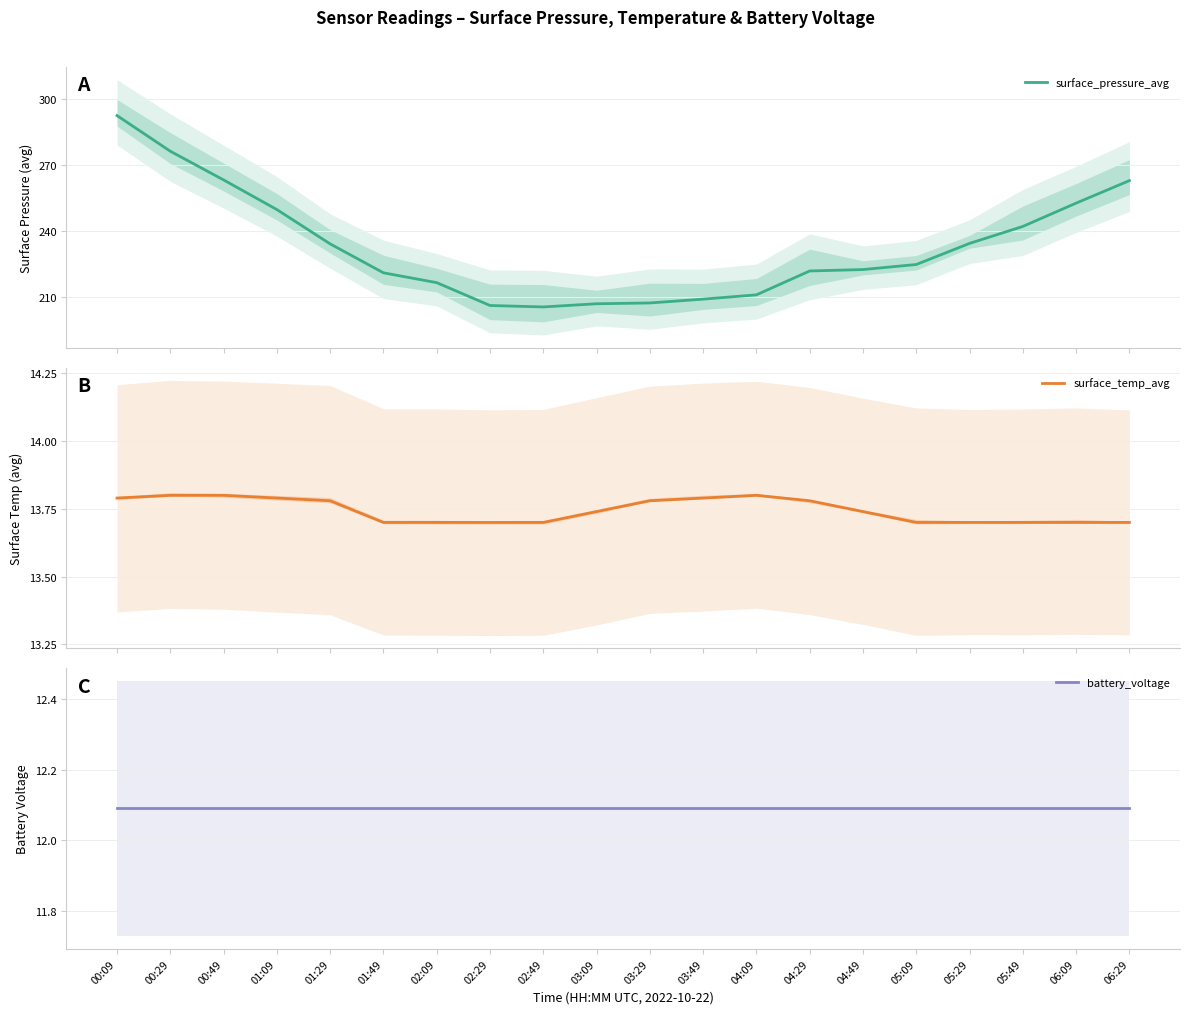

How many values in the surface_pressure_avg series exceed 224?

10